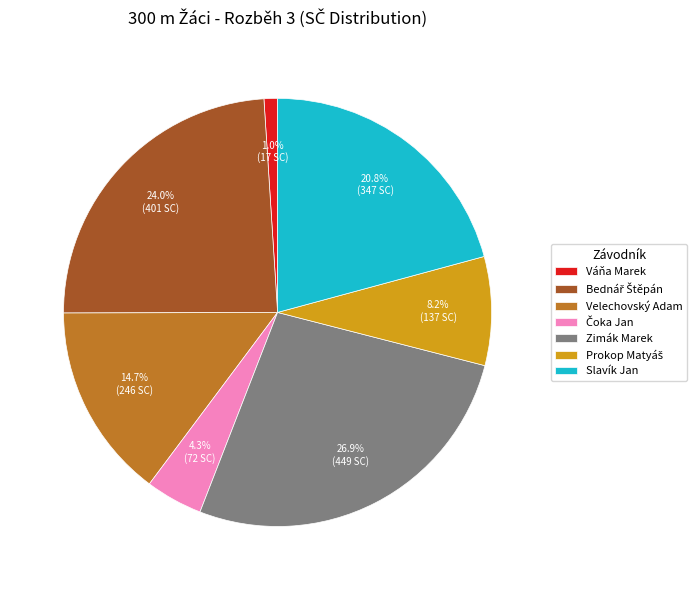

What is the smallest slice in the pie chart?

Váňa Marek